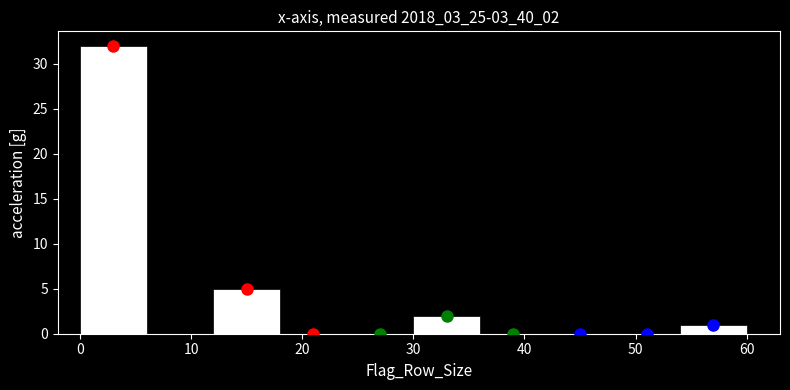

Which range on the x-axis has the tallest bar?

0 to 6